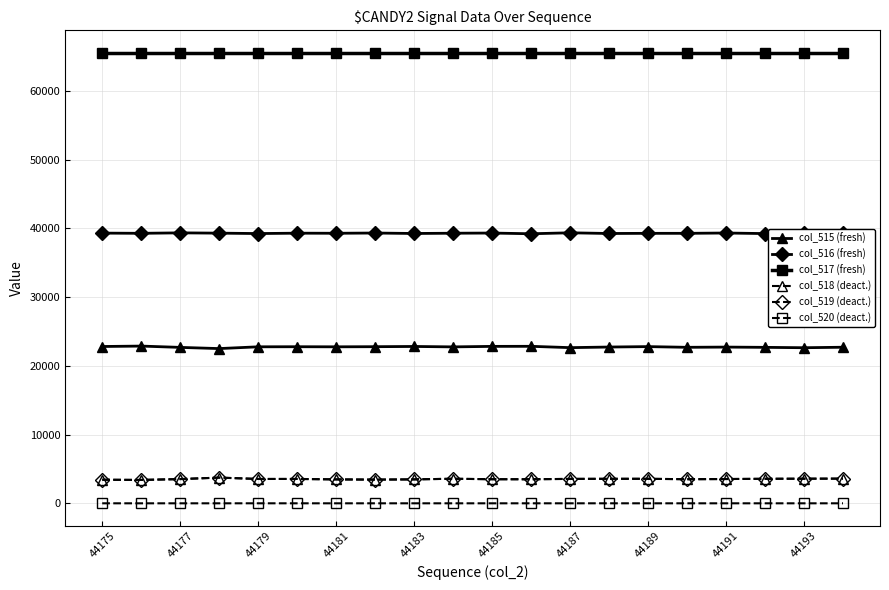

What is the sum of all col_520 (deact.) values?

9